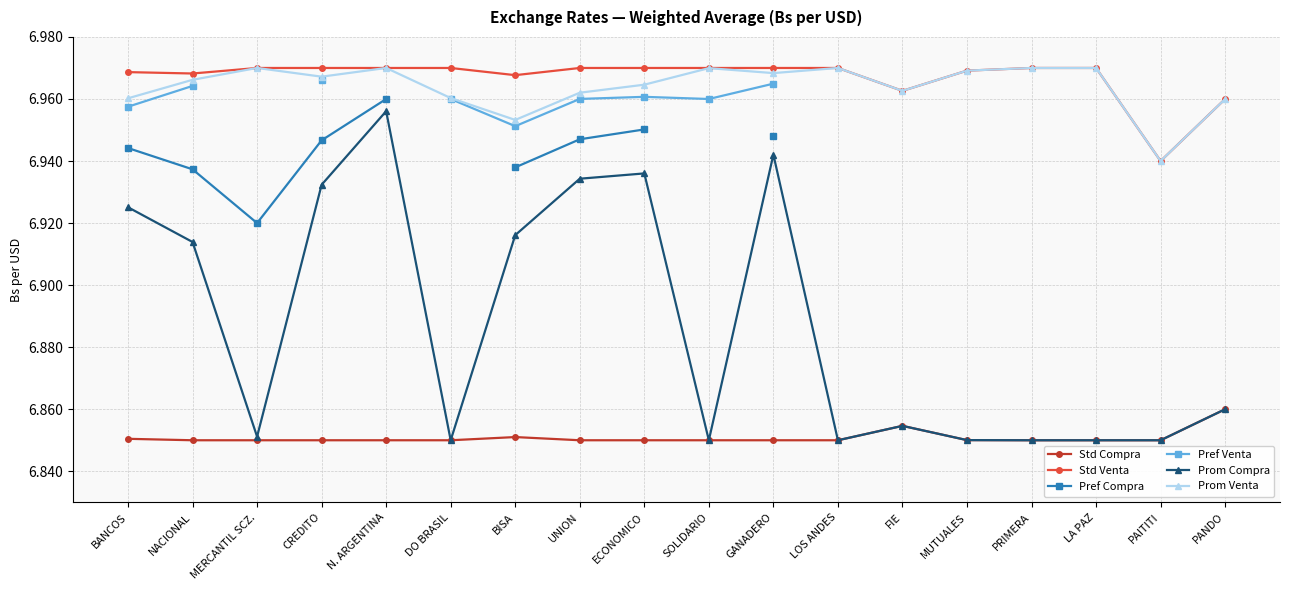

What is the lowest value of the Pref Compra series?

6.9